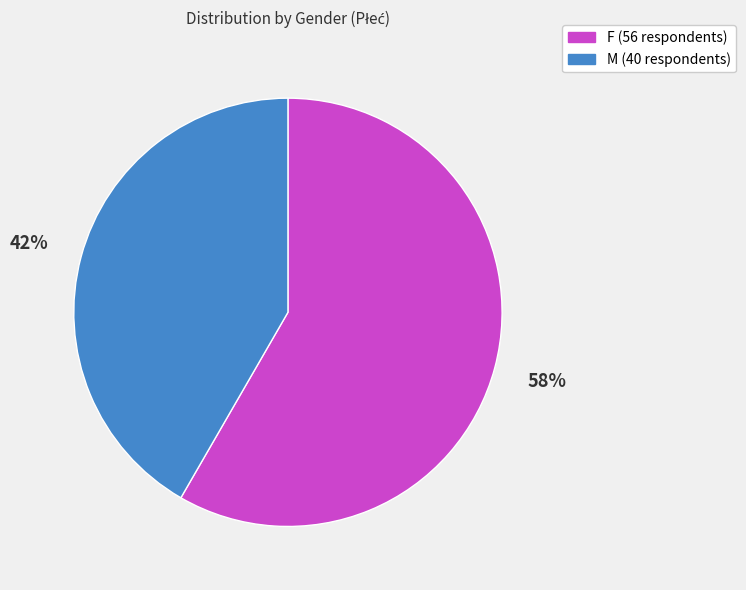

True or false: M accounts for 55% of the total.

False